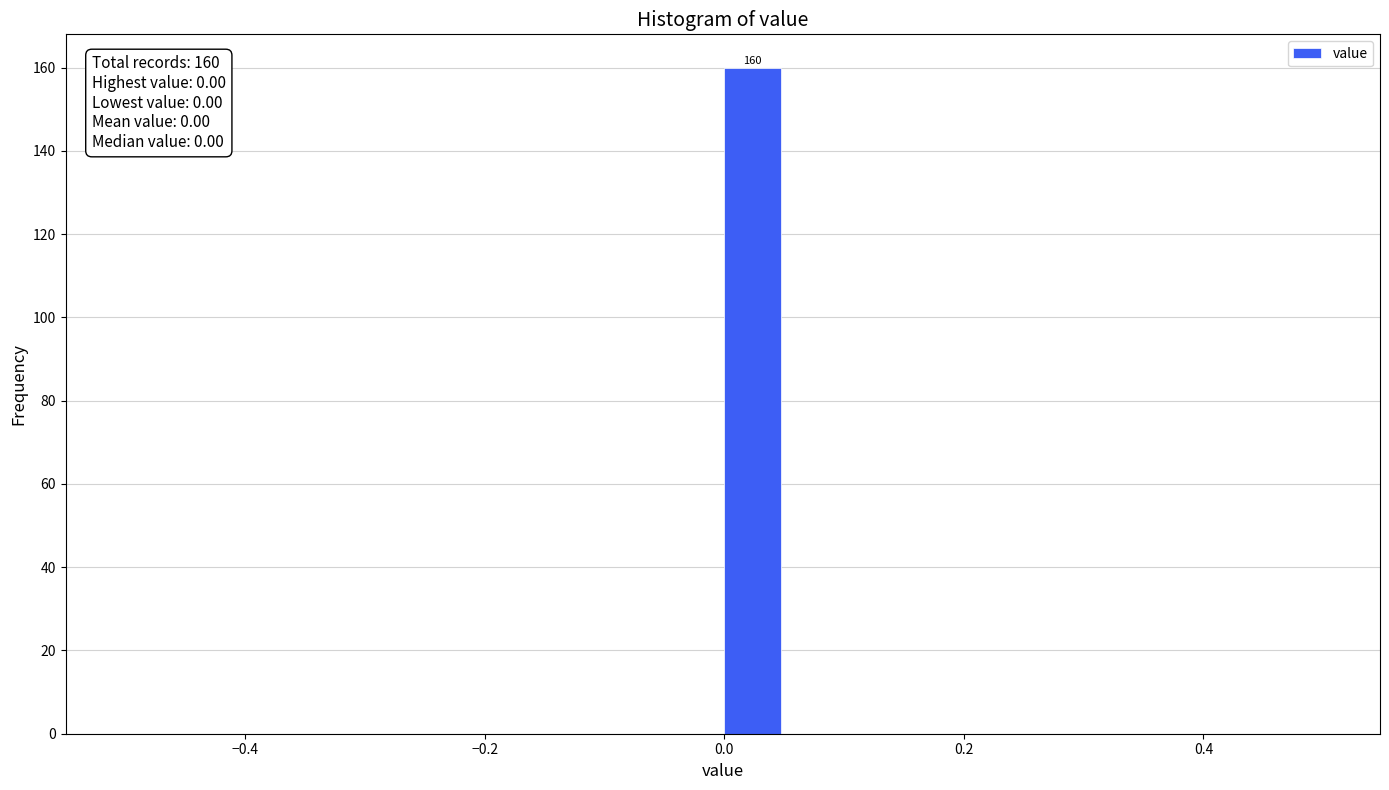

Around what value on the x-axis is the tallest bar? Give the approximate position of its centre, as read against the axis.

0.02